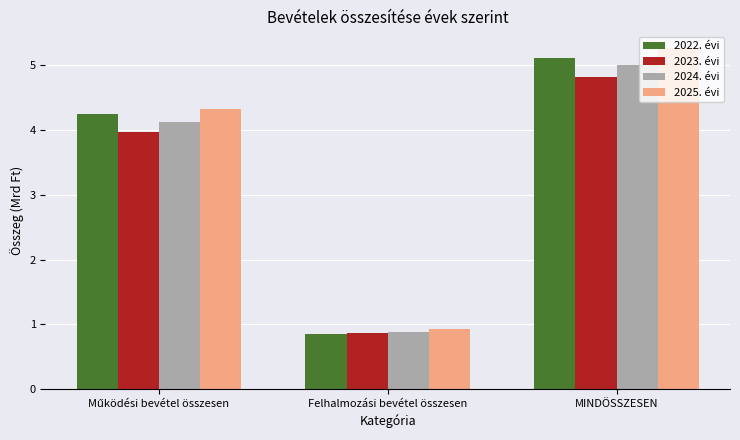

How many data points does each series have?

3